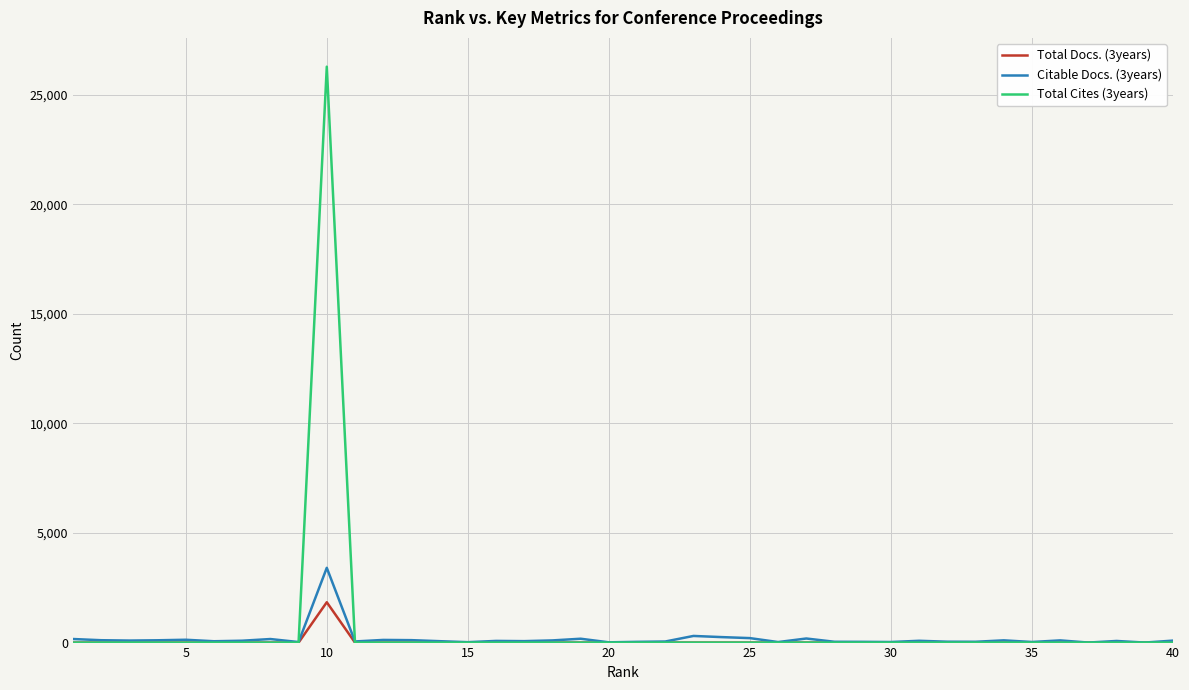

List the series in order of their peak value, highest first.

Total Cites (3years), Citable Docs. (3years), Total Docs. (3years)